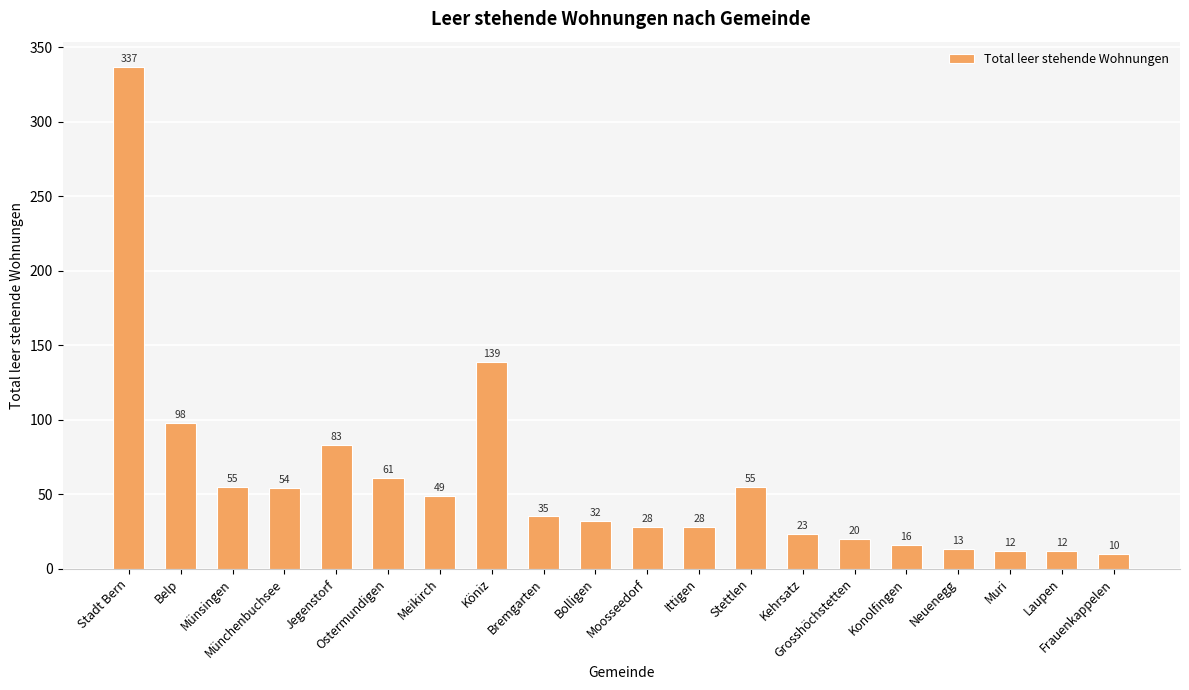

Reading left to right, extract all data points from this chart.

Stadt Bern=337	Belp=98	Münsingen=55	Münchenbuchsee=54	Jegenstorf=83	Ostermundigen=61	Meikirch=49	Köniz=139	Bremgarten=35	Bolligen=32	Moosseedorf=28	Ittigen=28	Stettlen=55	Kehrsatz=23	Grosshöchstetten=20	Konolfingen=16	Neuenegg=13	Muri=12	Laupen=12	Frauenkappelen=10